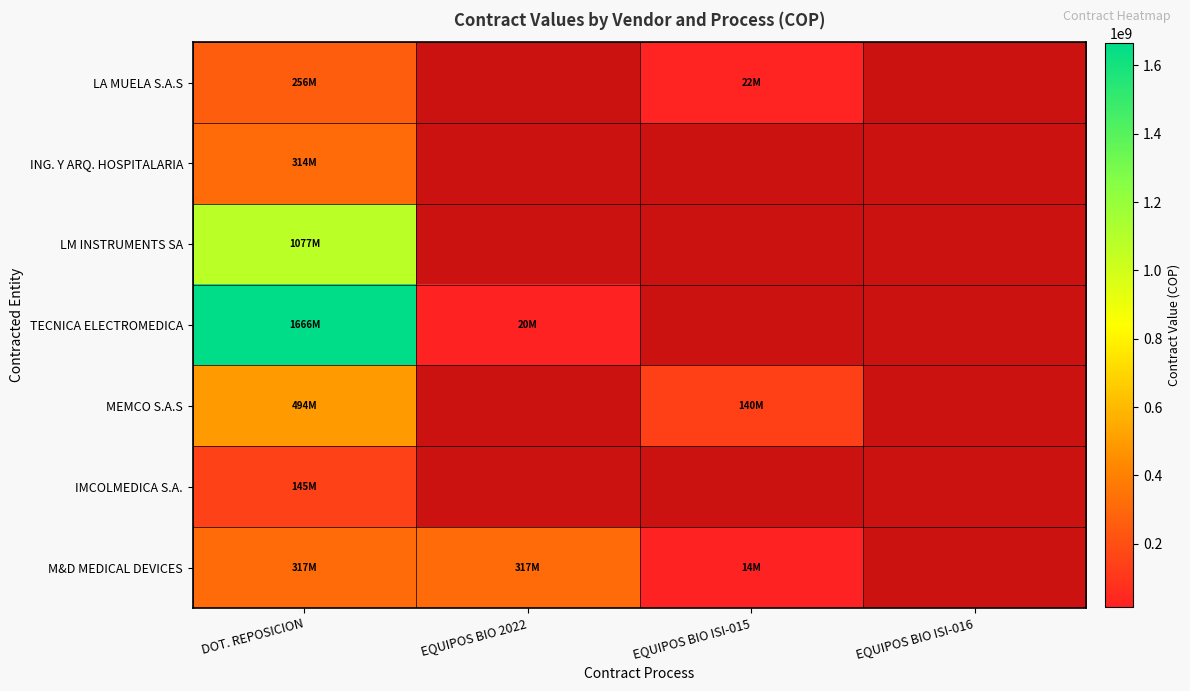

How many series are shown in this chart?

7